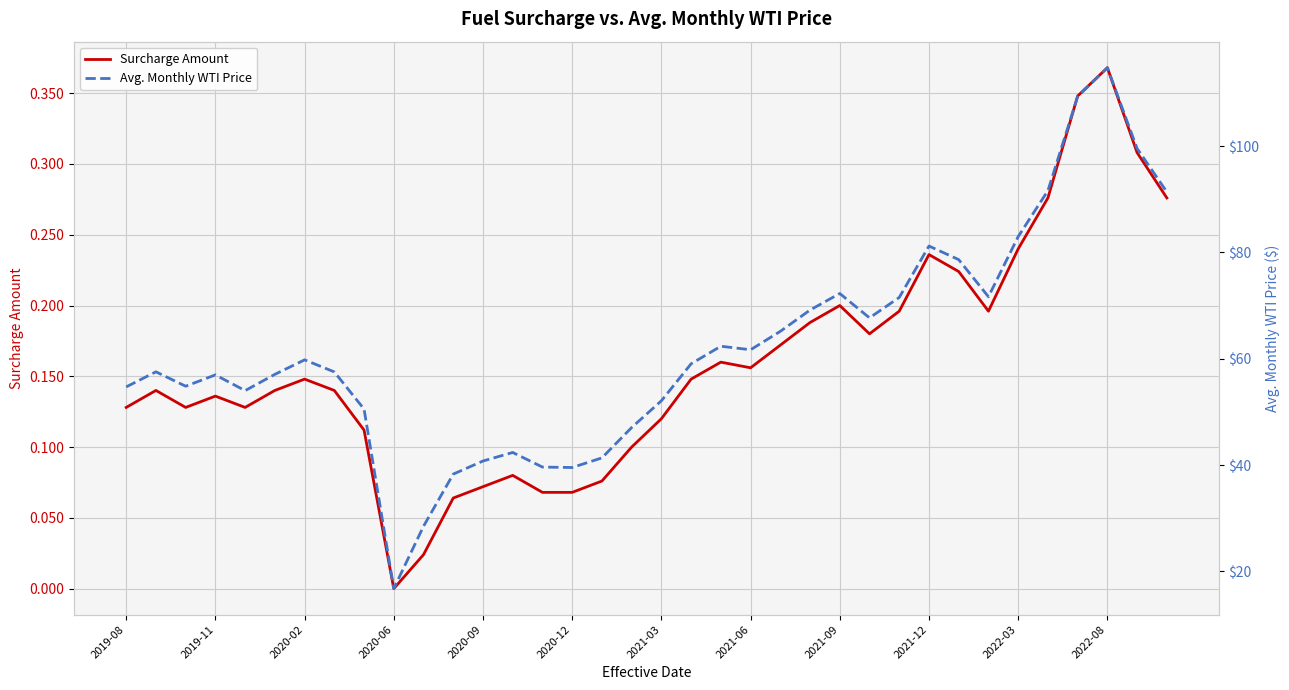

How many values in Surcharge Amount are above zero?

35